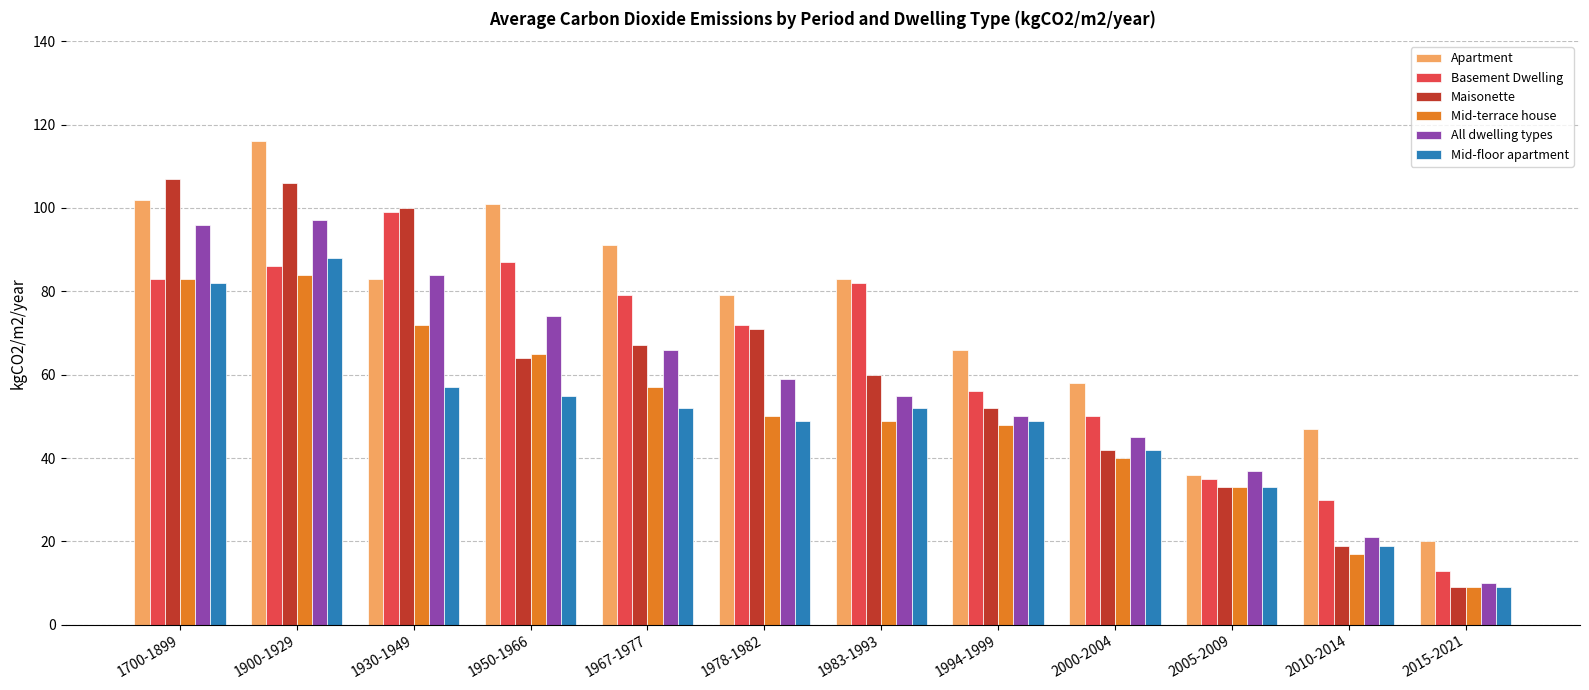

What is the value of the Maisonette bar at the 2nd from the left?

106